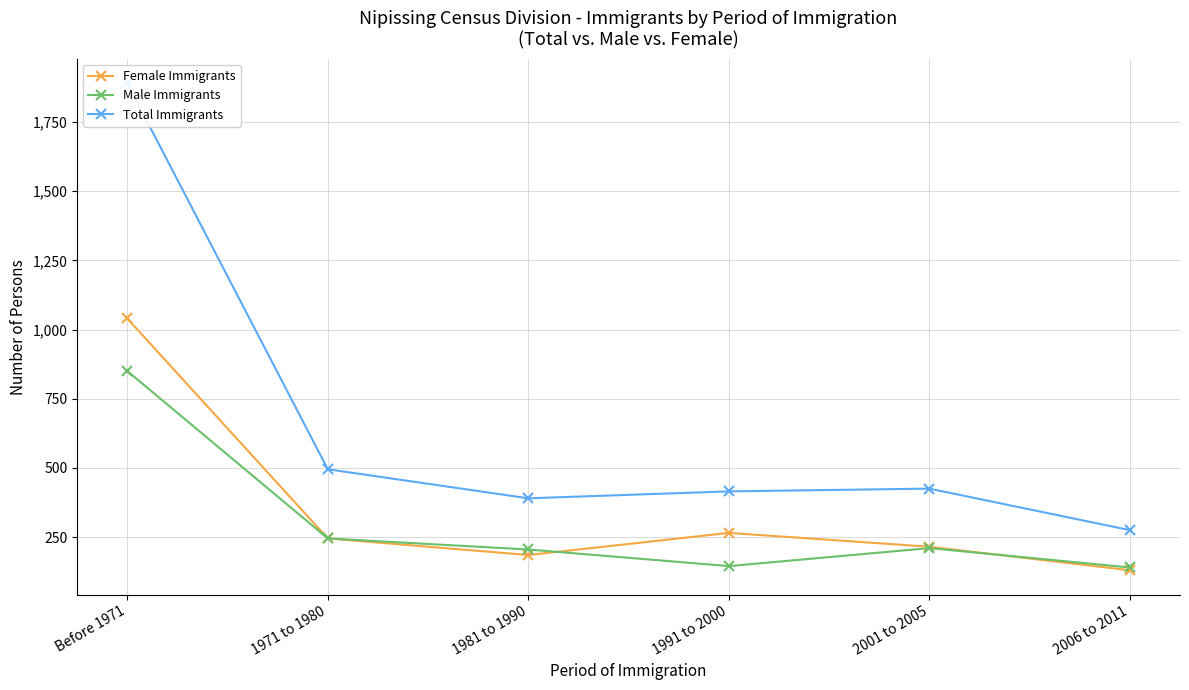

True or false: Total Immigrants and Female Immigrants intersect in this chart.

False